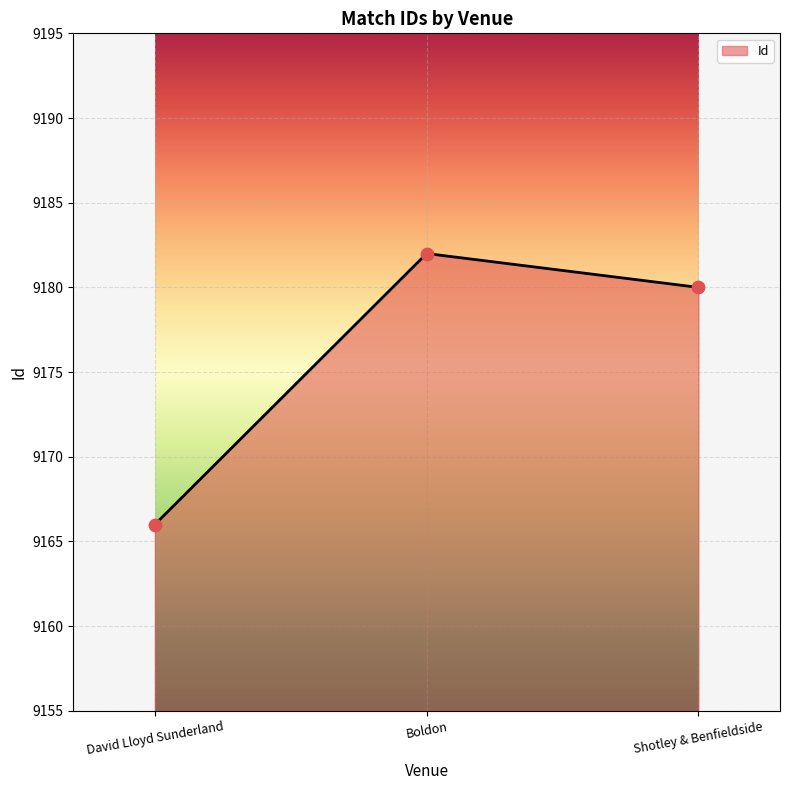

Between Shotley & Benfieldside and Boldon, which is larger?

Boldon